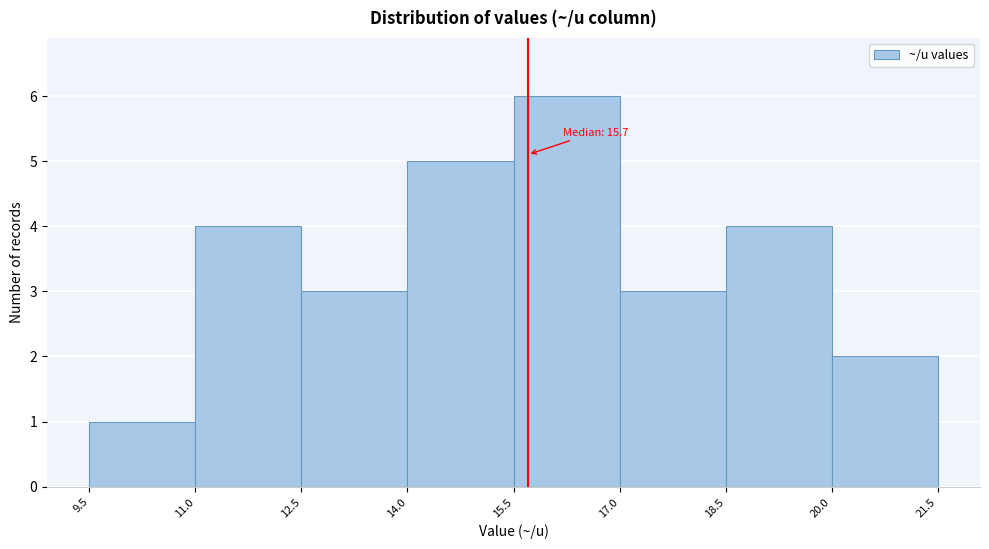

Which range on the x-axis has the tallest bar?

15.5 to 17.0